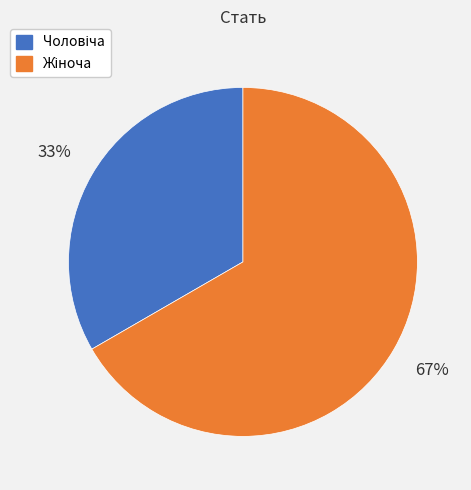

To the nearest percent, what is the average slice percentage?

50%